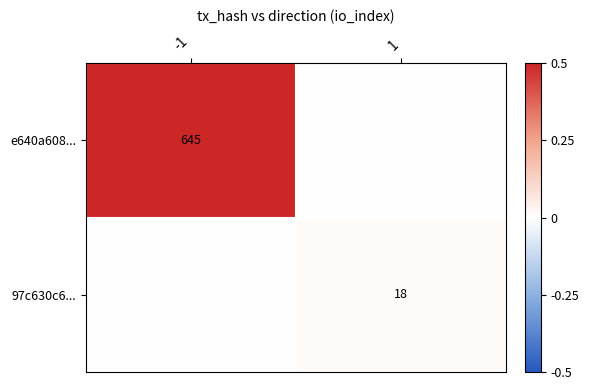

True or false: e640a608... has a value of 645 at -1.

True